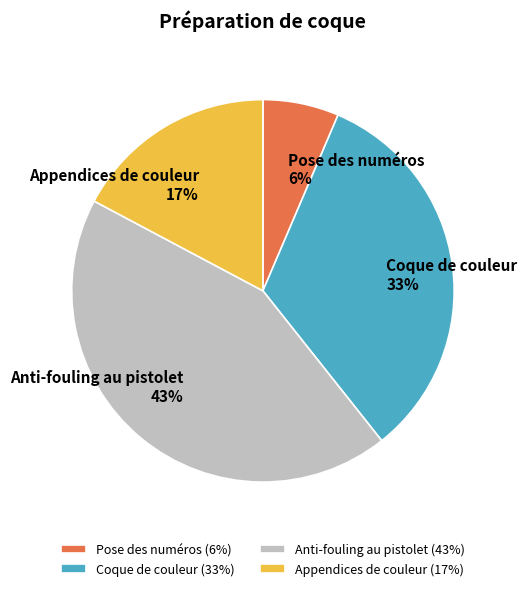

What percentage is the Appendices de couleur slice, to the nearest percent?

17%